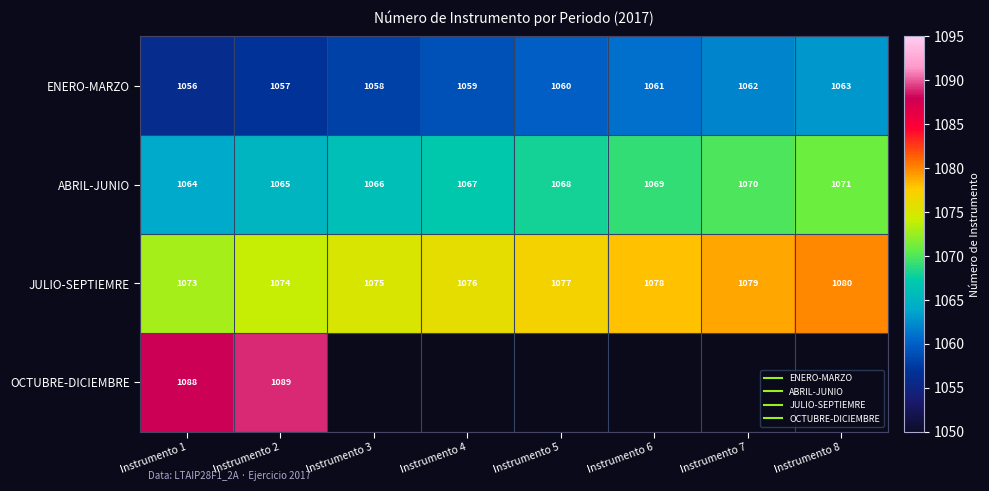

The value of ENERO-MARZO at Instrumento 3 is 516.0. True or false?

False